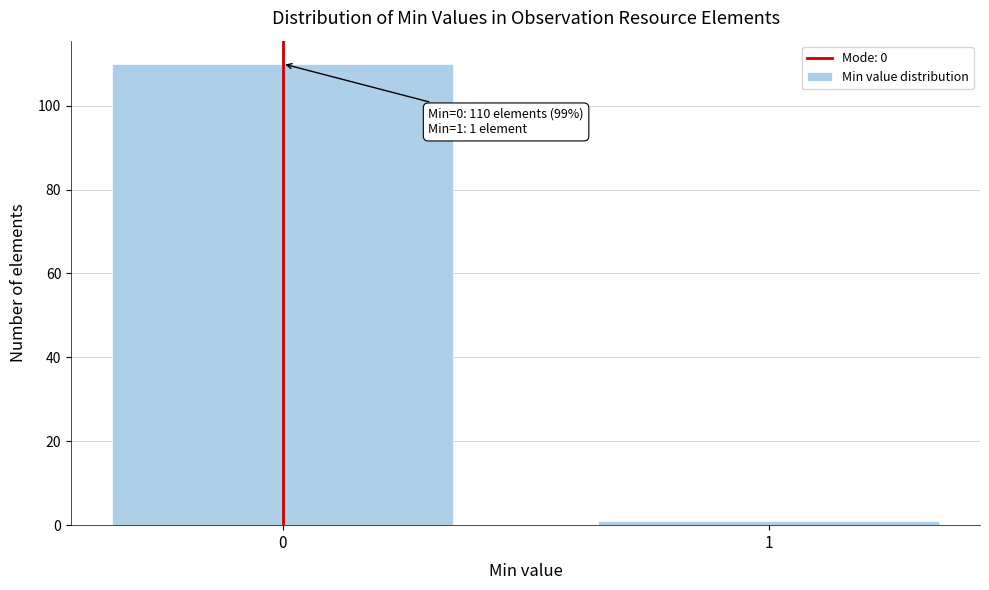

Reading left to right, extract all data points from this chart.

0=110	1=1